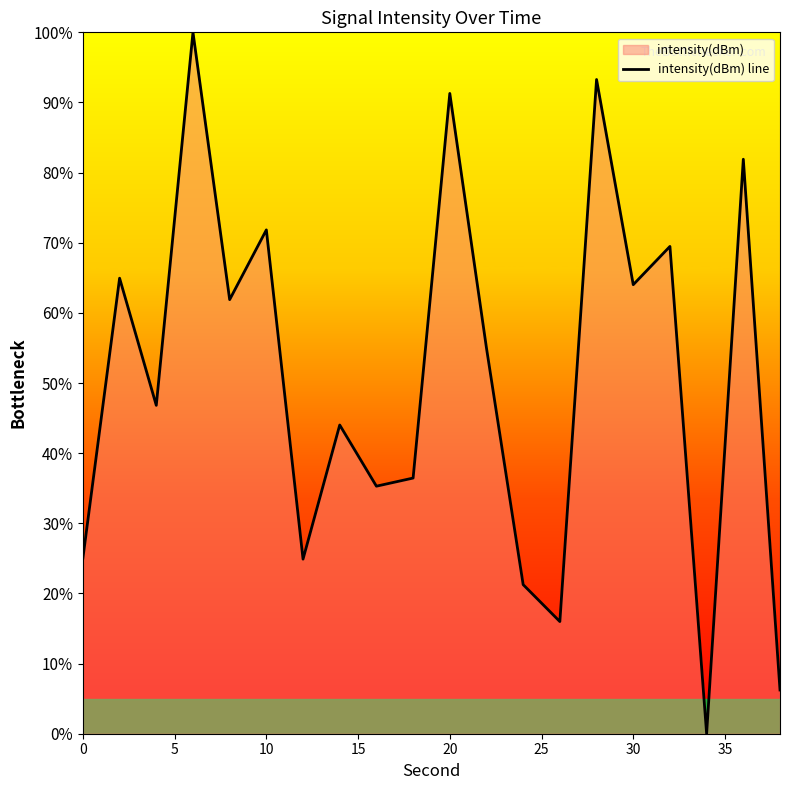

Does the chart display data point markers on the line(s)?

No